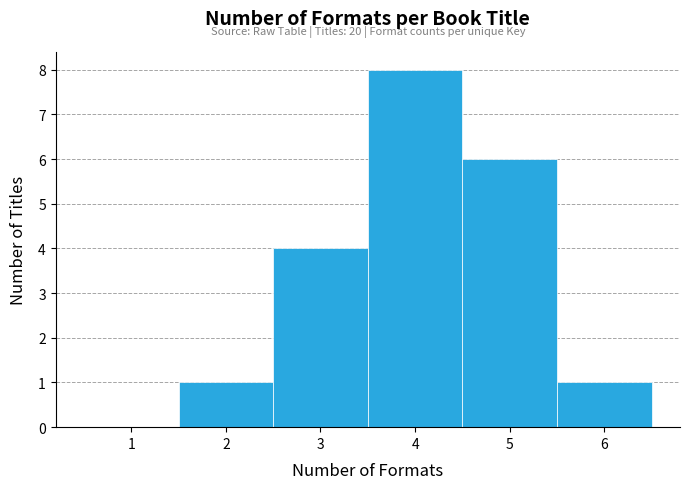

Which range on the x-axis has the tallest bar?

3.5 to 4.5